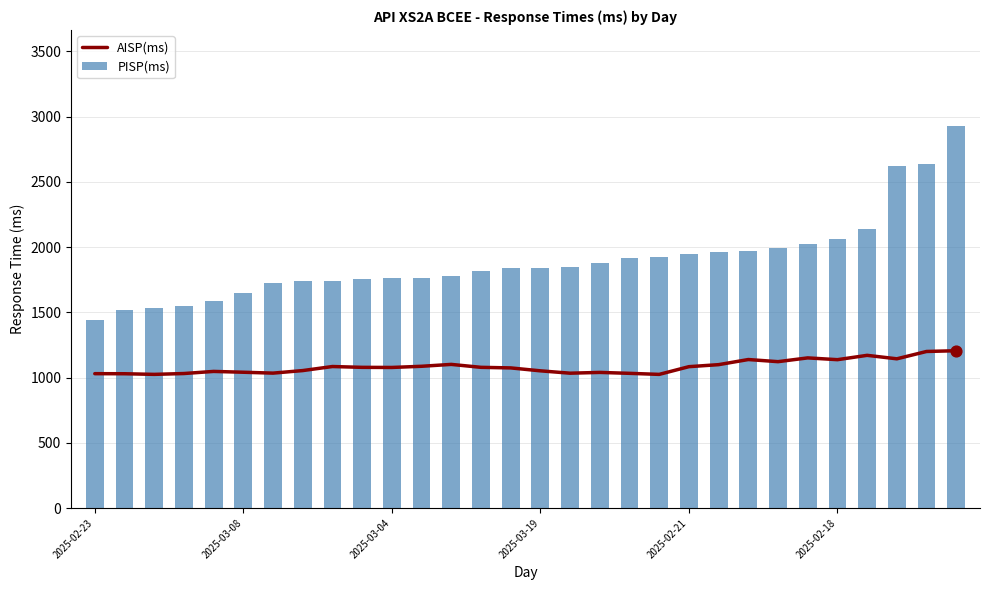

What is the total value across all series at 19?

2951.6